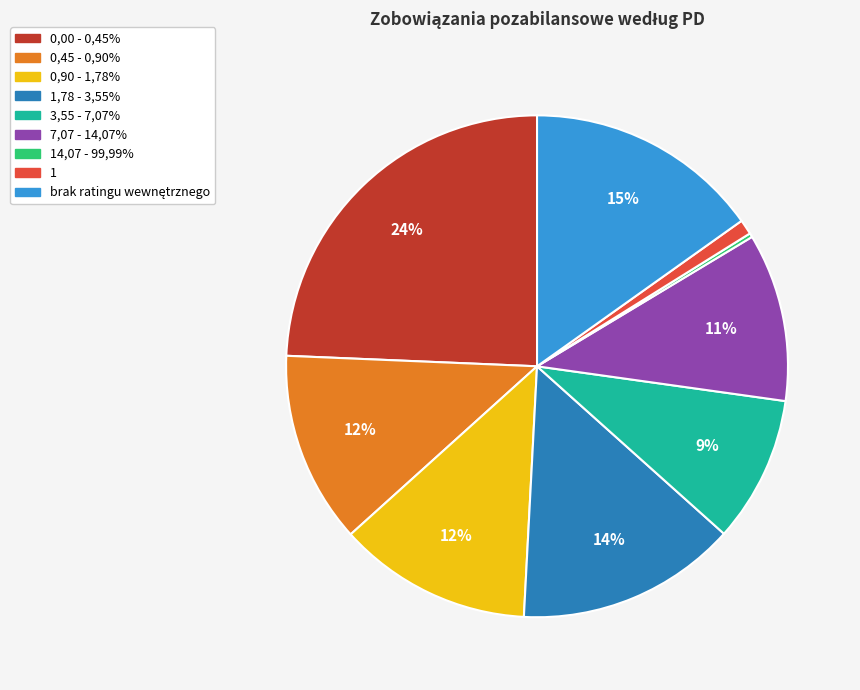

To the nearest percent, what is the average slice percentage?

11%